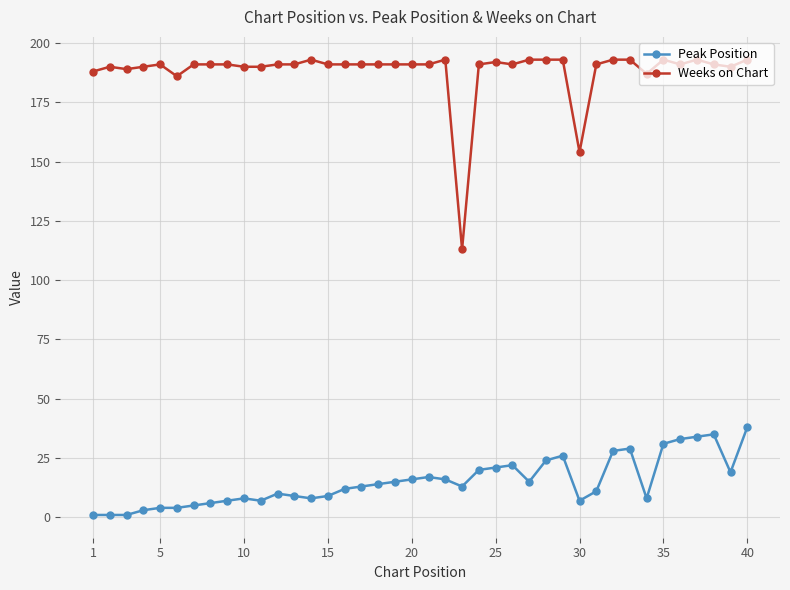

What is the value of the Peak Position point at the 15th from the left?

9